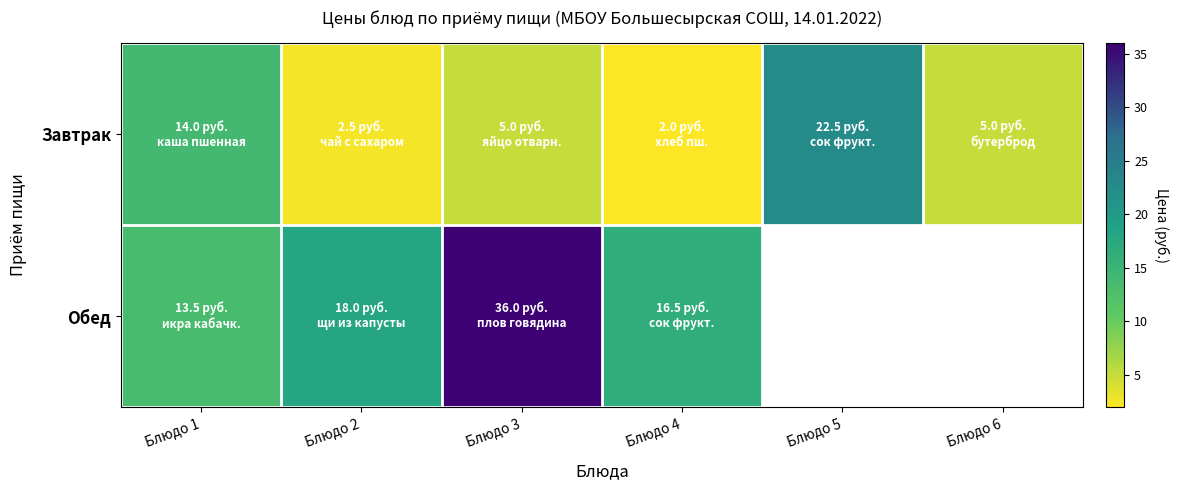

How many categories are shown in the chart?

6